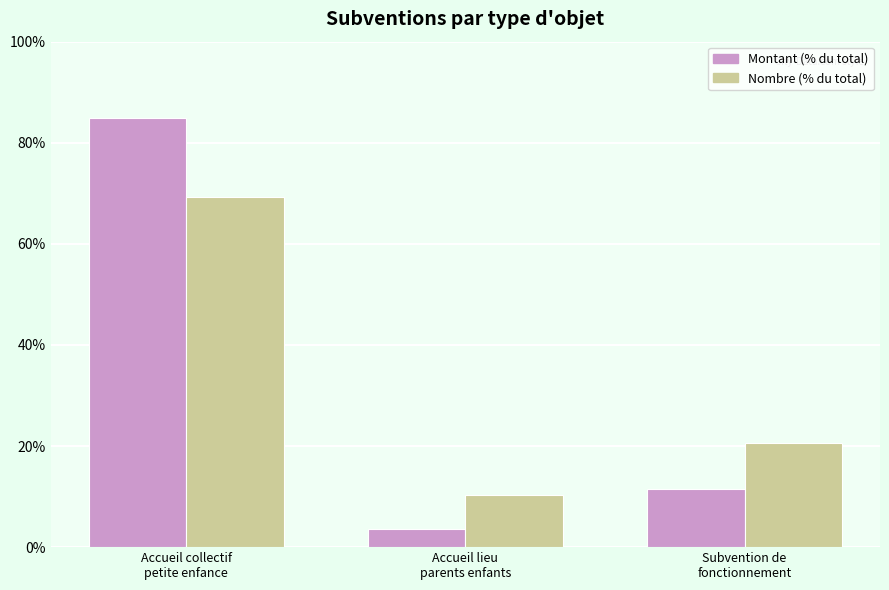

Rank the series at Subvention de
fonctionnement from highest to lowest value.

Nombre (% du total), Montant (% du total)